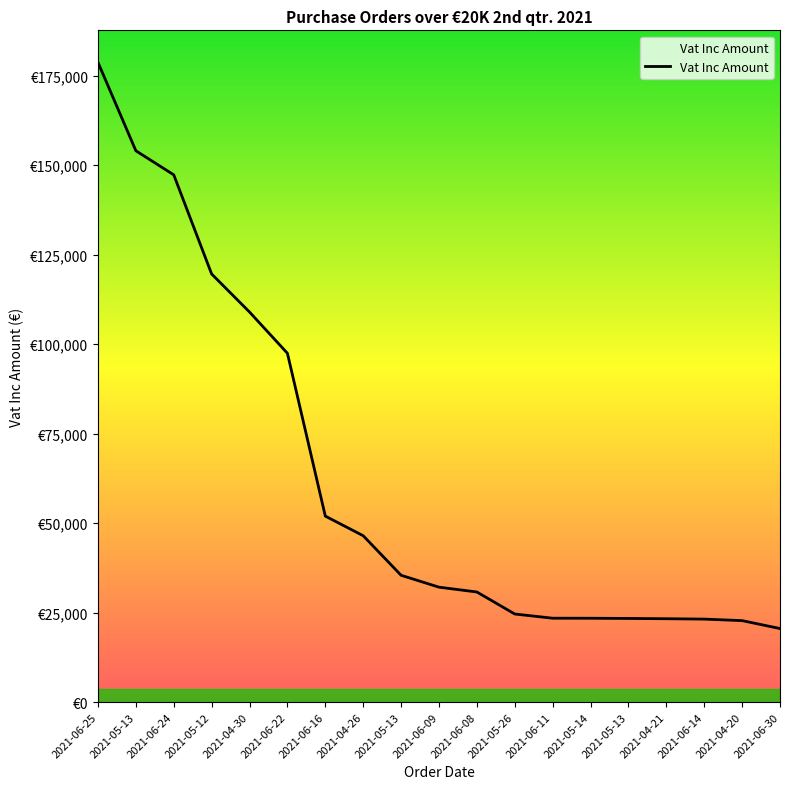

Is this an area chart (filled region under the line)?

Yes